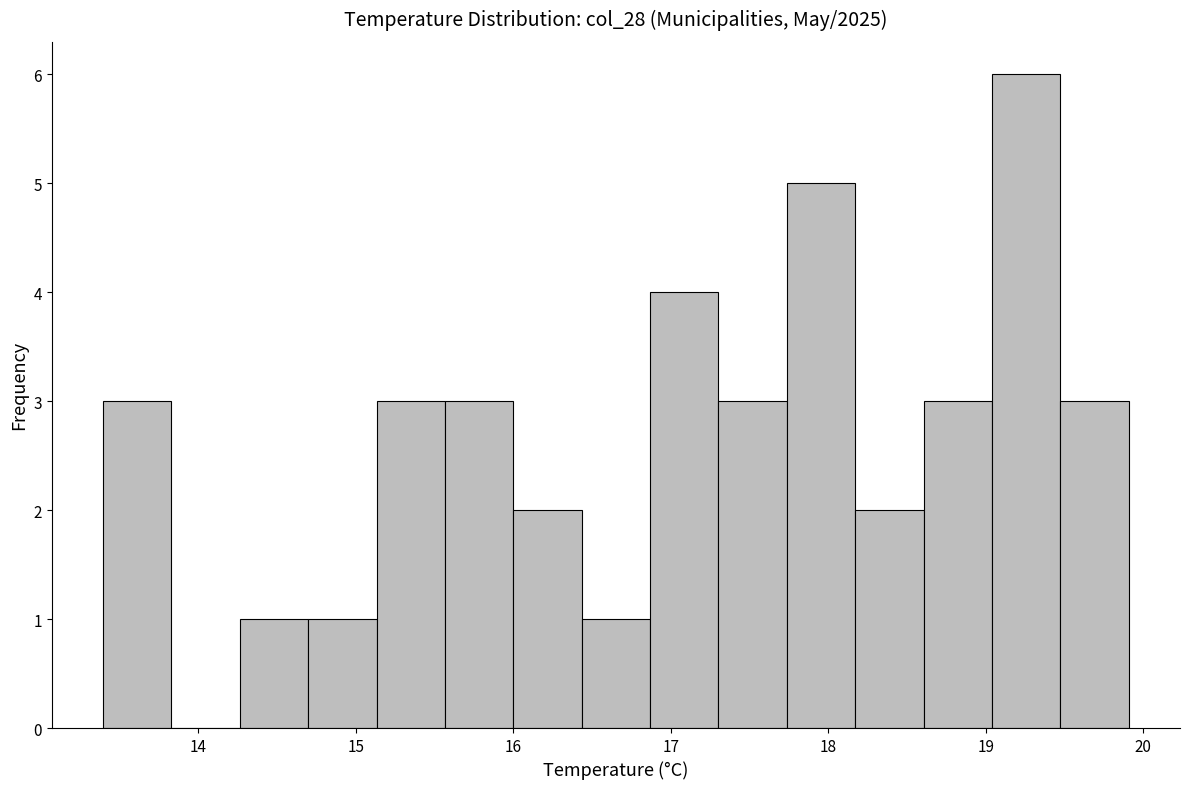

Reading left to right, transcribe this chart: for each bar, give the range it covers on the x-axis and its height. Neither the bar edges nor the heights are printed on the chart, so give them approximately, as read against the axes.

13.4 to 13.8: 3
13.8 to 14.3: 0
14.3 to 14.7: 1
14.7 to 15.1: 1
15.1 to 15.6: 3
15.6 to 16.0: 3
16.0 to 16.4: 2
16.4 to 16.9: 1
16.9 to 17.3: 4
17.3 to 17.7: 3
17.7 to 18.2: 5
18.2 to 18.6: 2
18.6 to 19.0: 3
19.0 to 19.5: 6
19.5 to 19.9: 3